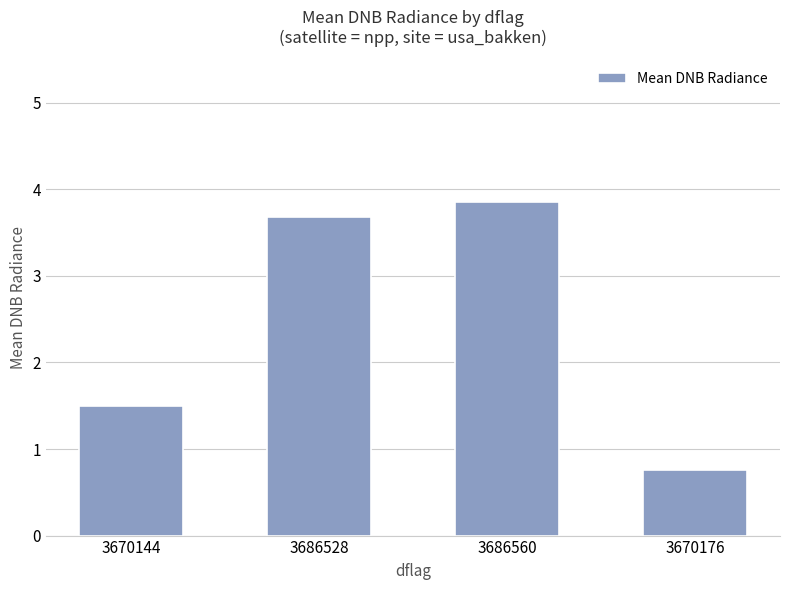

How many bars are there in total?

4